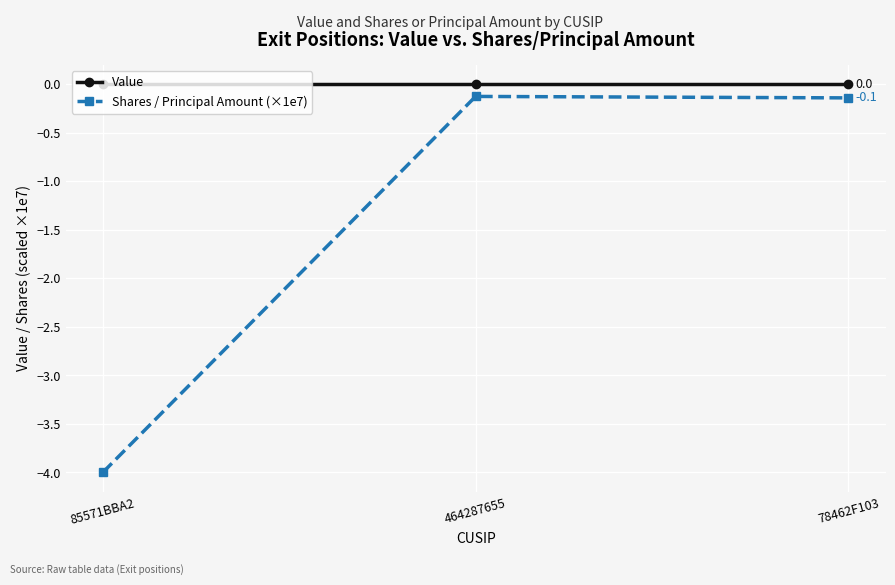

Is the value of Value at 464287655 greater than the value of Shares / Principal Amount (×1e7) at 85571BBA2?

Yes